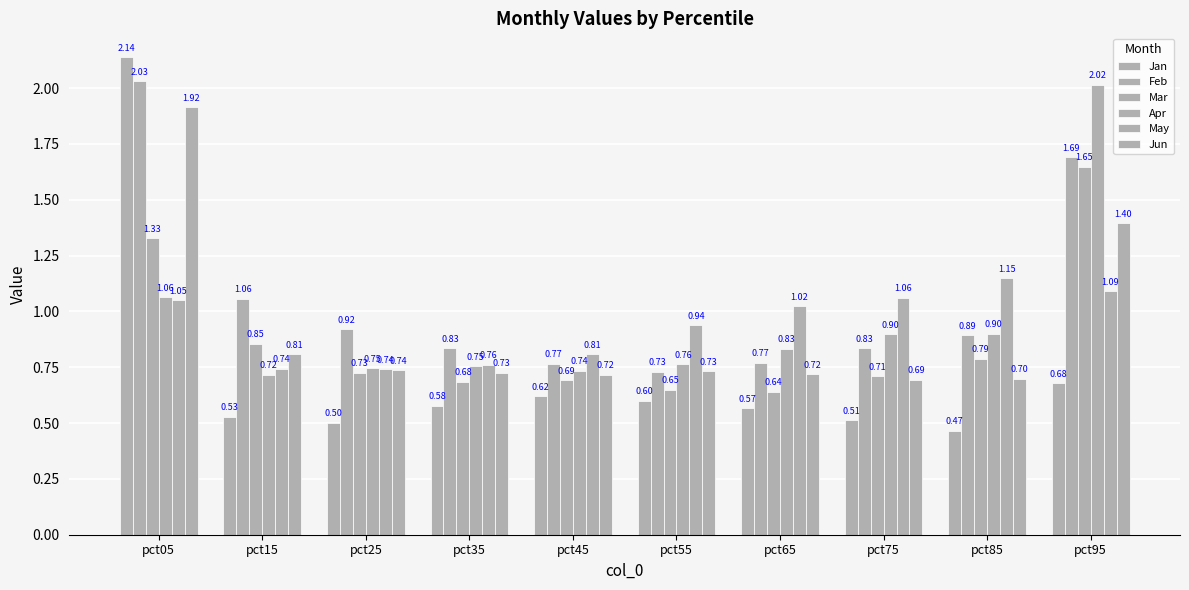

Does the chart contain any negative values?

No